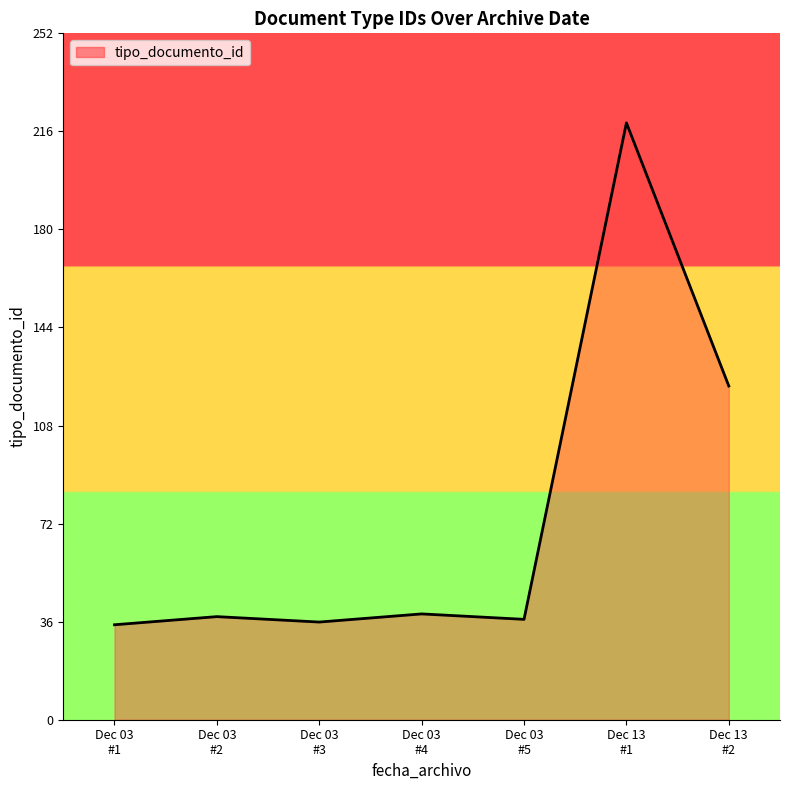

What is the smallest value displayed?

35